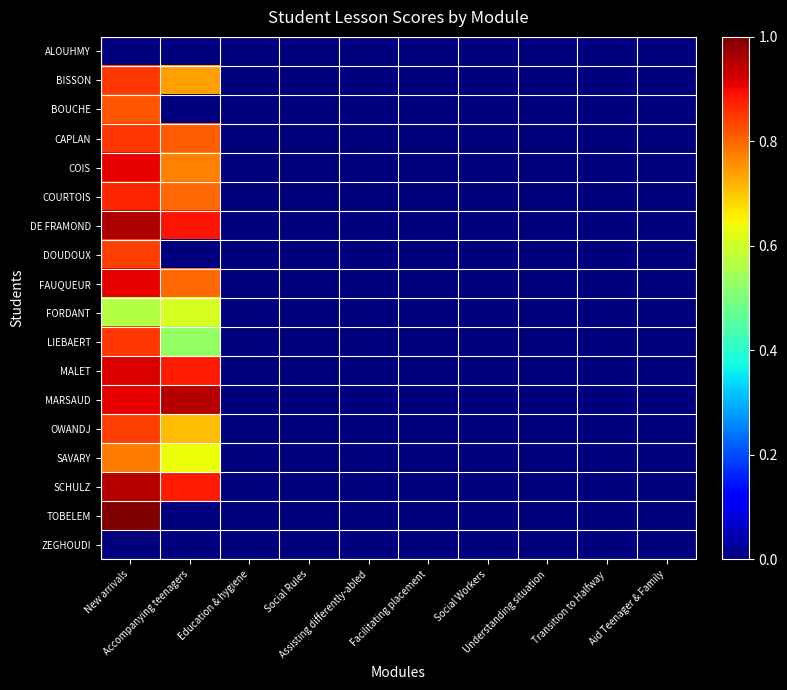

At Transition to Halfway, list the series in order from largest to smallest.

ALOUHMY, BISSON, BOUCHE, CAPLAN, COIS, COURTOIS, DE FRAMOND, DOUDOUX, FAUQUEUR, FORDANT, LIEBAERT, MALET, MARSAUD, OWANDJ, SAVARY, SCHULZ, TOBELEM, ZEGHOUDI